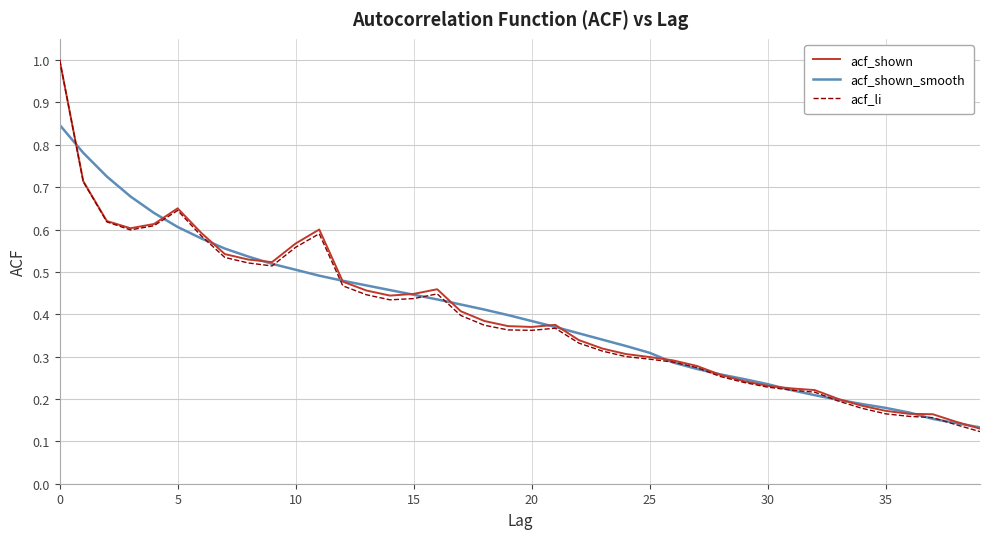

What is the greatest value displayed?

1.0